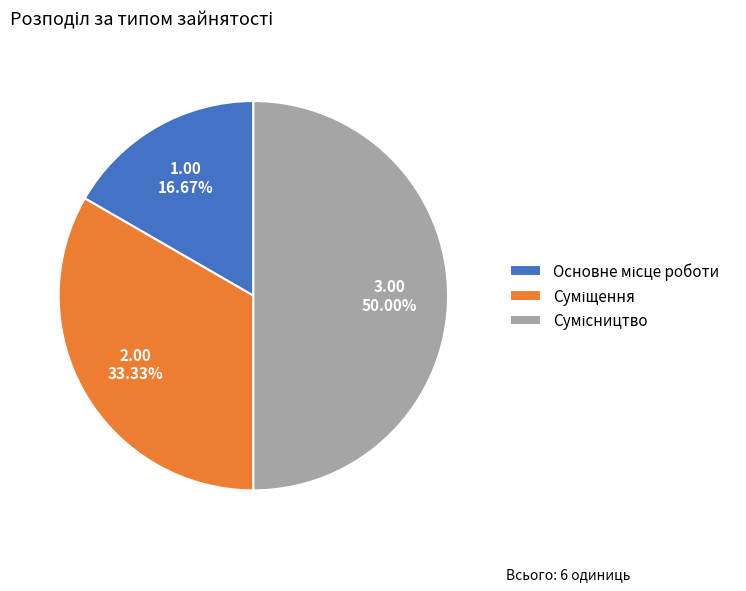

How many slices are in this pie chart?

3